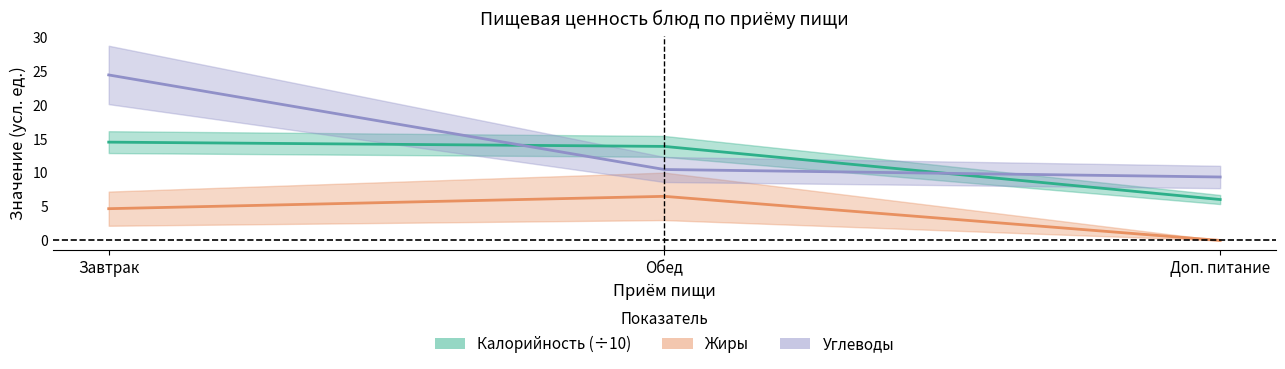

Is this an area chart (filled region under the line)?

No